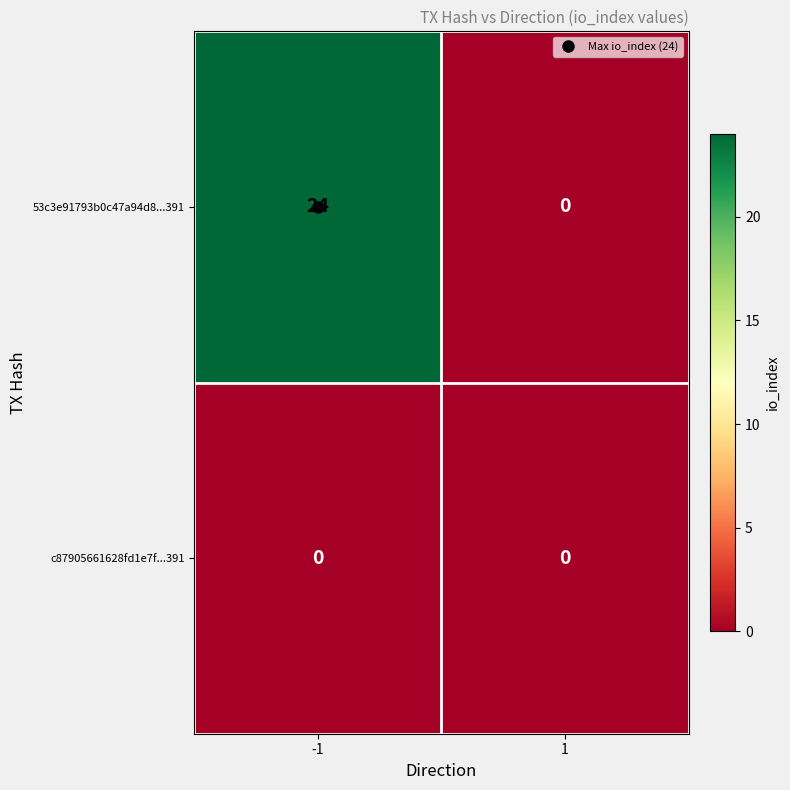

Between -1 and 1, which series saw the biggest shift?

53c3e91793b0c47a94d8...391